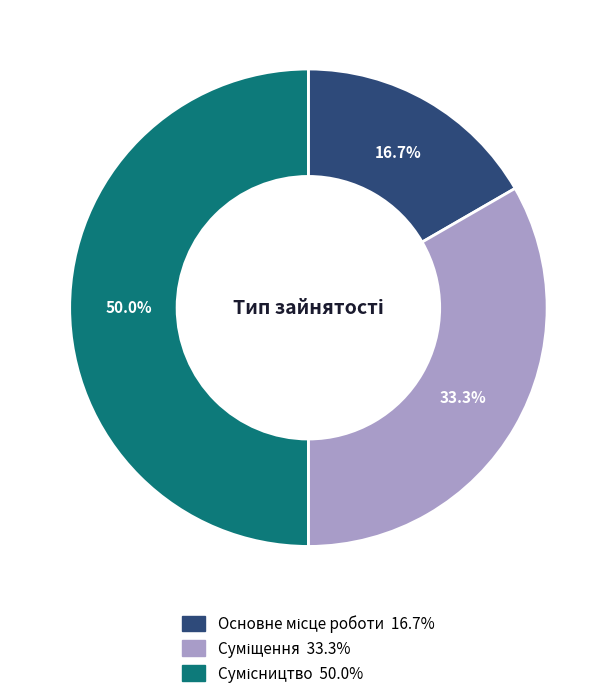

Combined, do Сумісництво and Суміщення account for over 50%?

Yes